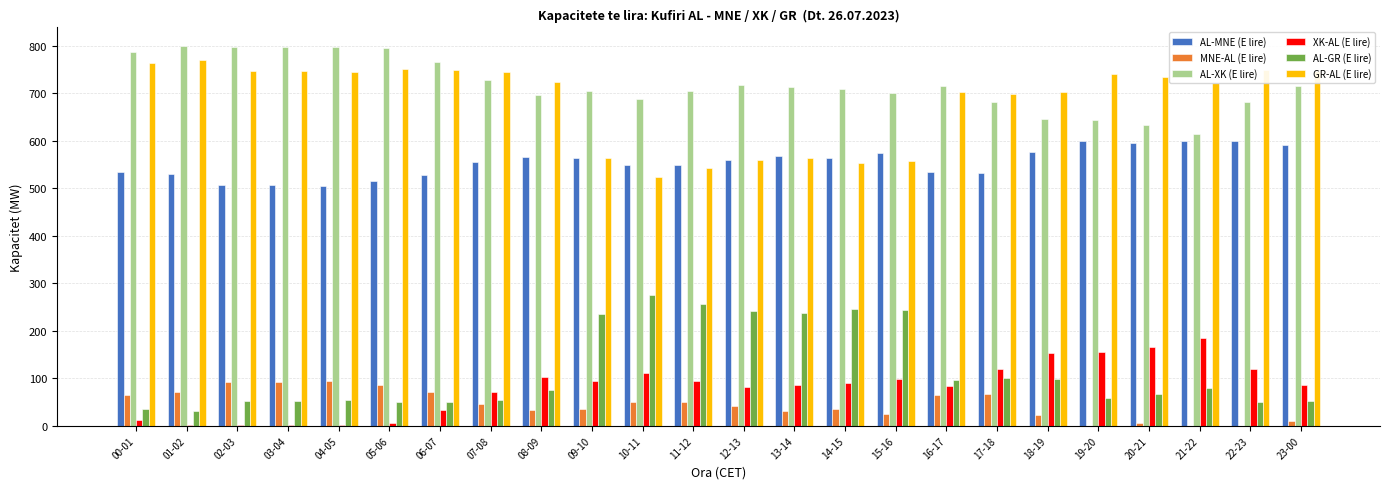

What is the maximum value for GR-AL (E lire)?

770